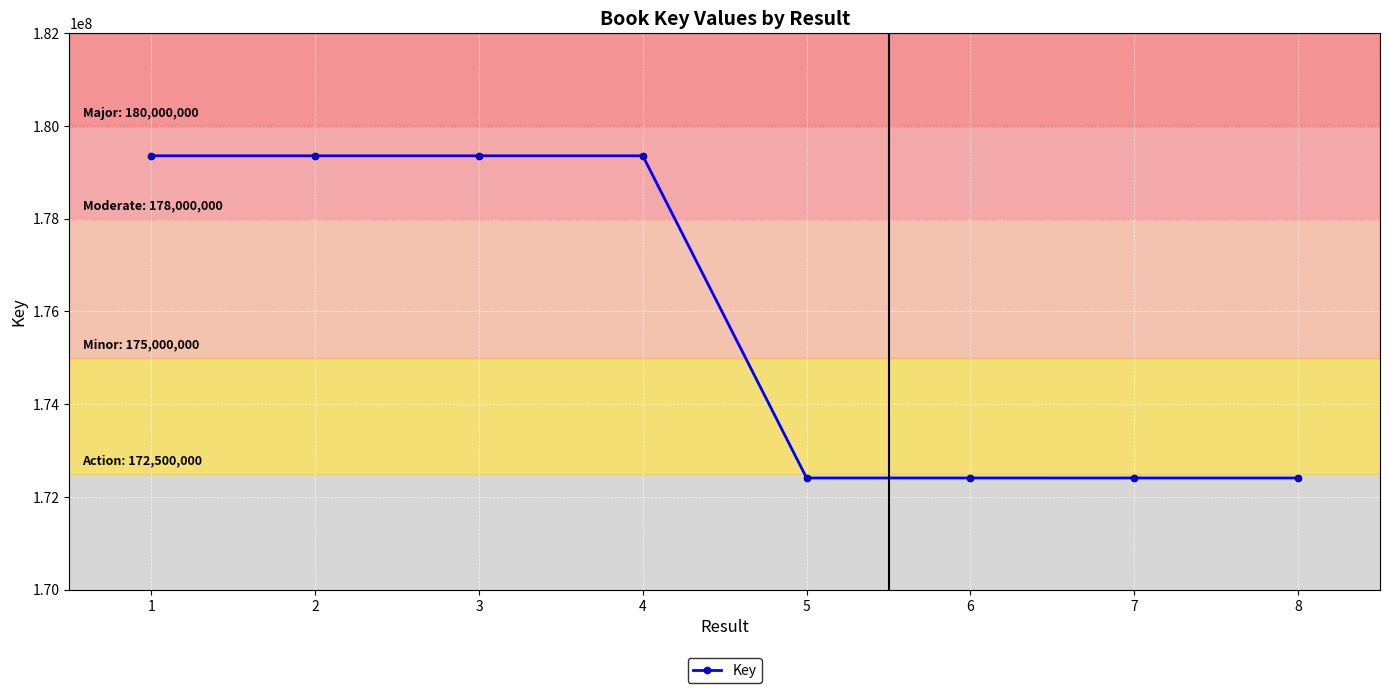

Where does the data first go above 179355857?

1